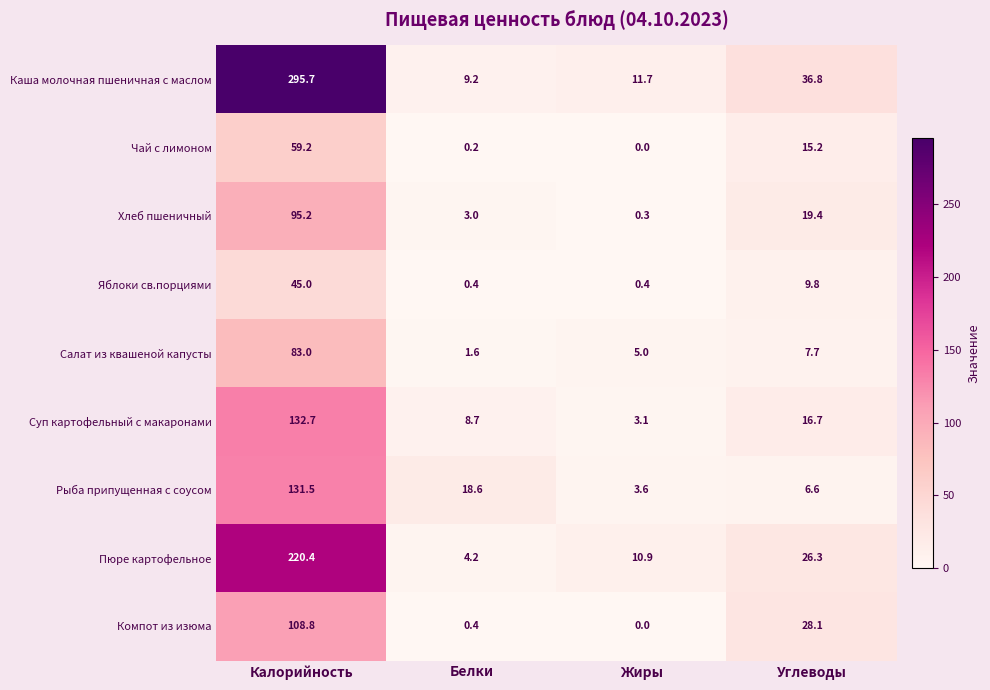

Where is Пюре картофельное nearest to the value 112?

Углеводы